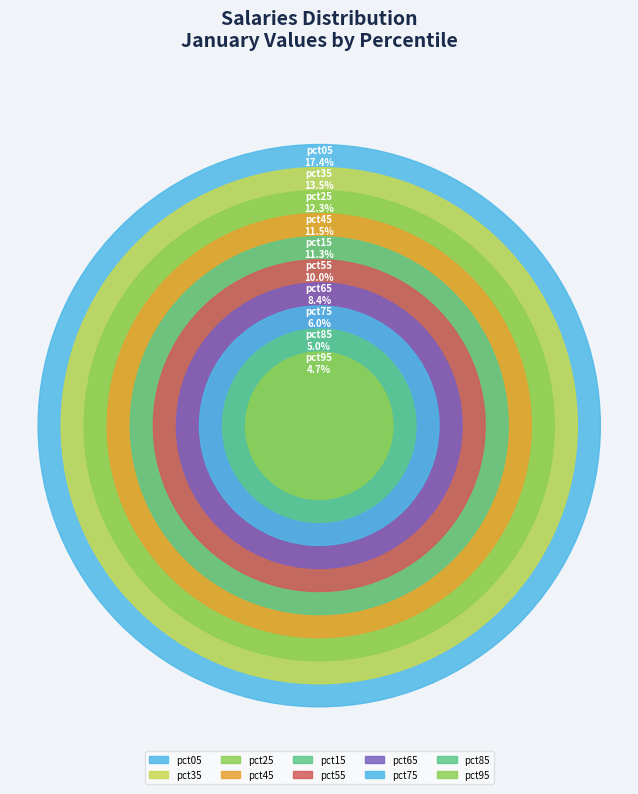

Is it true that pct45 is 3% of the pie?

False